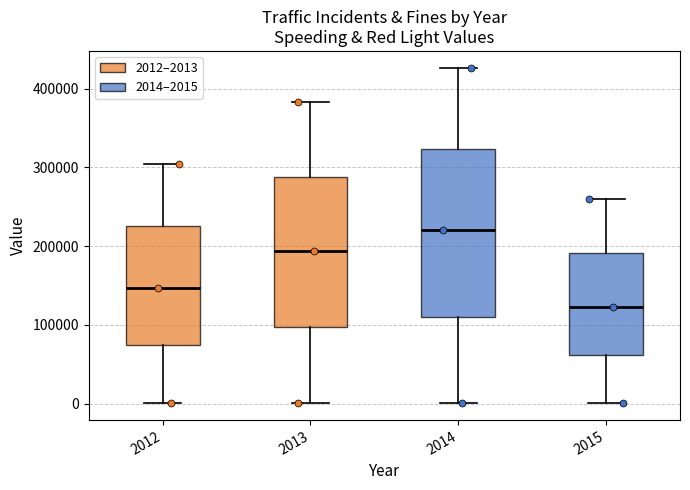

Reading left to right, read every box against the y-axis: the position of its median line, the range the box covers, and the ends of its whiskers. The values are not printed on the chart, so give them approximately, as read against the axis.

2012: median 150000, box 70000 to 230000, whiskers 0 to 300000
2013: median 190000, box 100000 to 290000, whiskers 0 to 380000
2014: median 220000, box 110000 to 320000, whiskers 0 to 430000
2015: median 120000, box 60000 to 190000, whiskers 0 to 260000